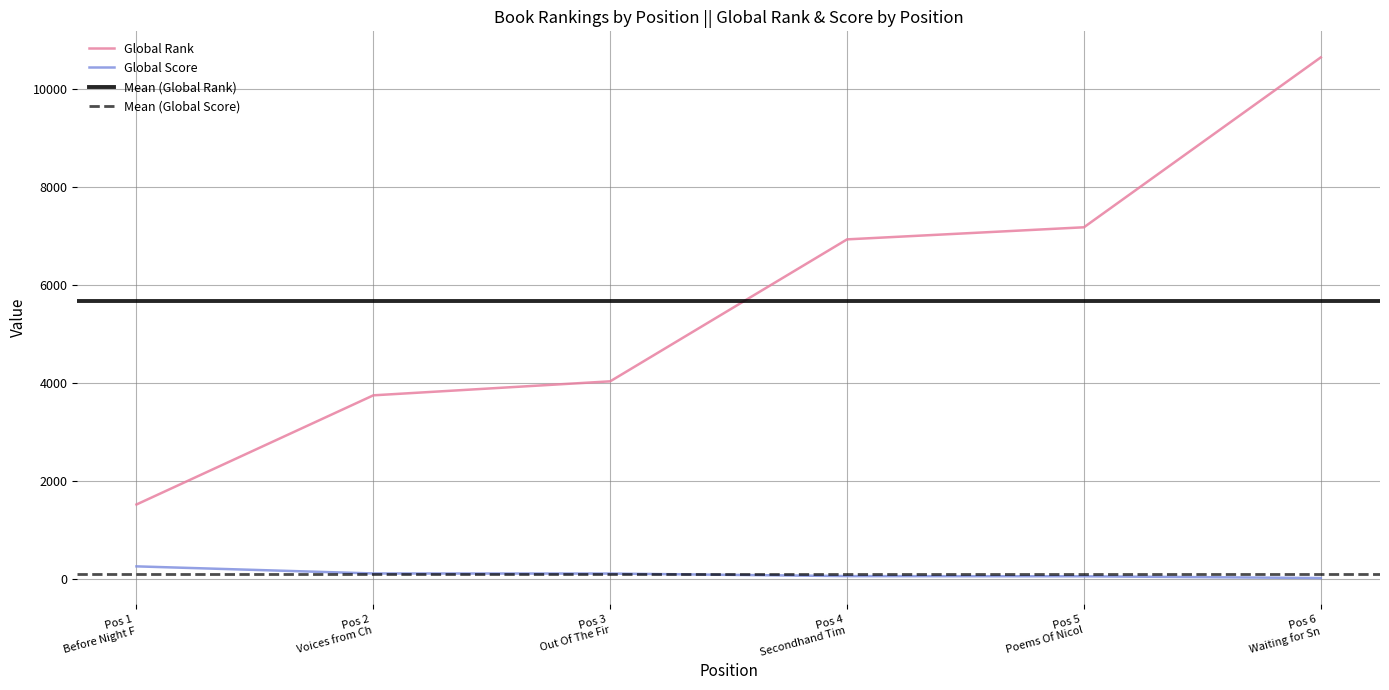

True or false: Global Rank and Global Score cross at least once.

False